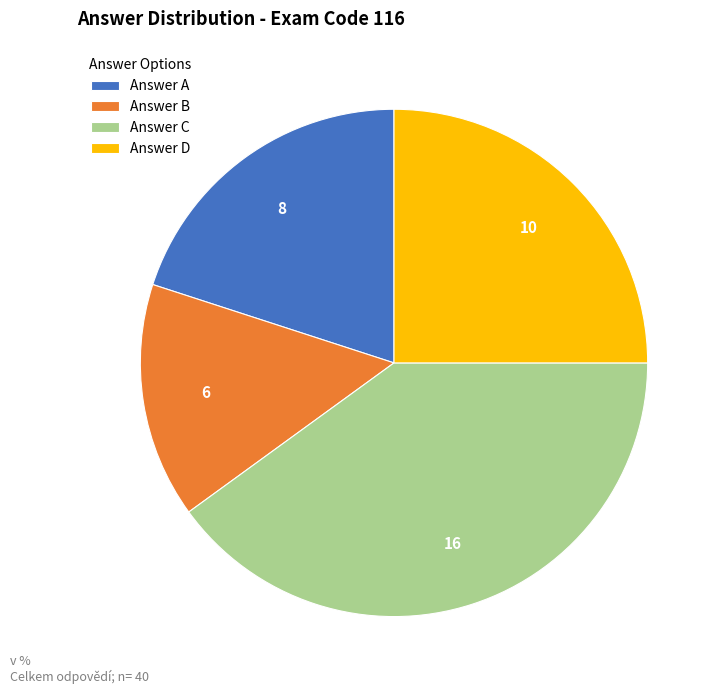

True or false: Answer C accounts for 40% of the total.

True